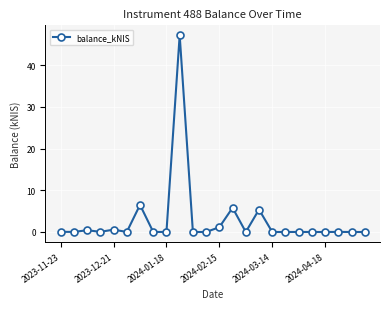

What is the difference between the second highest and second lowest values?

6.5